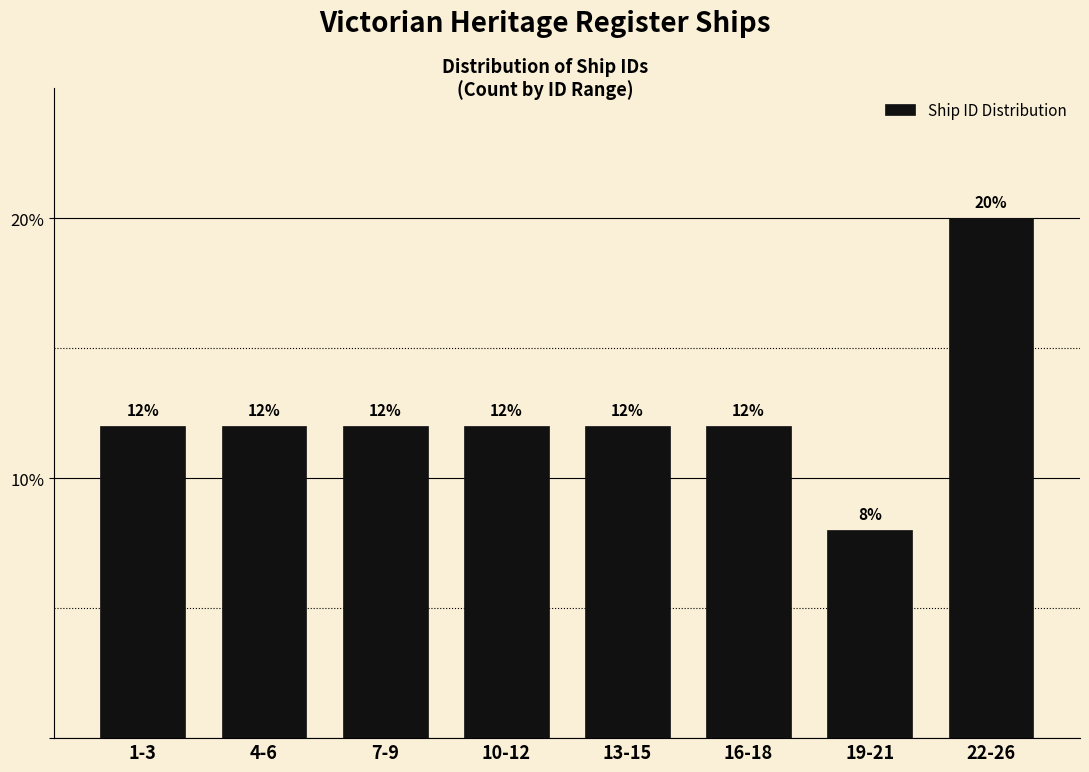

Reading left to right, transcribe all the data shown in this chart.

12	12	12	12	12	12	8	20